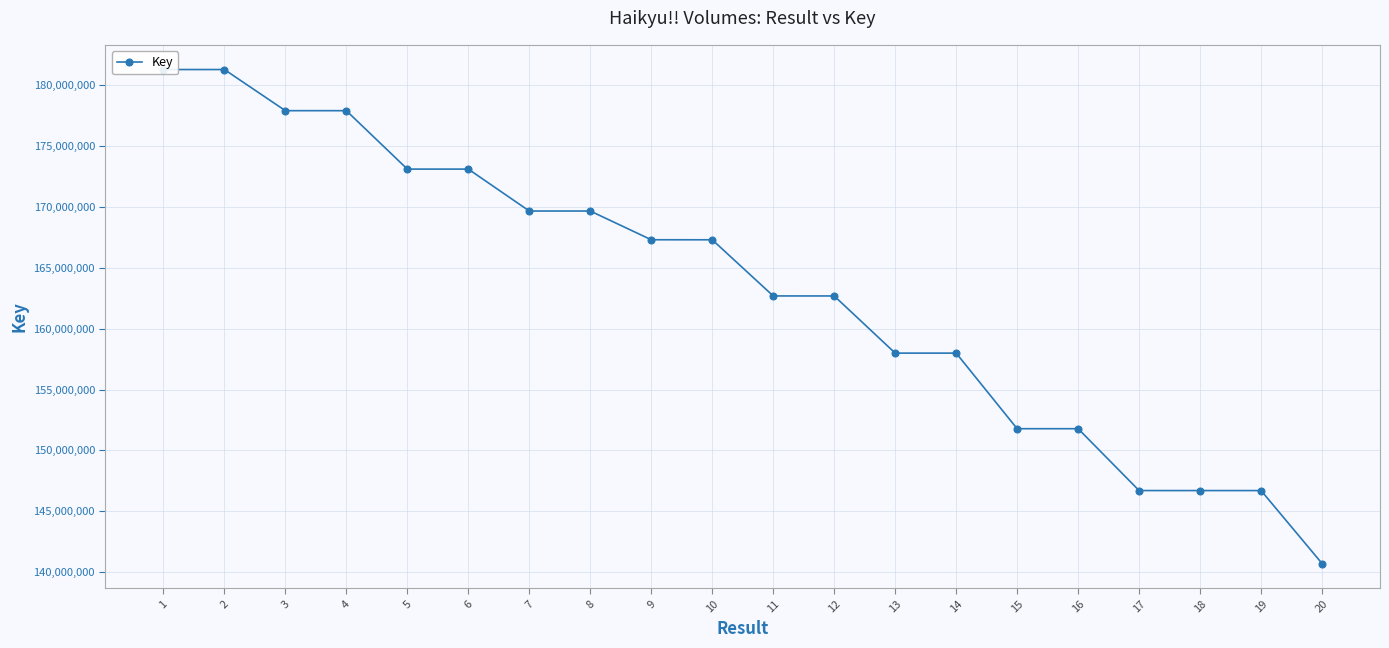

Reading left to right, extract all data points from this chart.

1=181296232	2=181296196	3=177914245	4=177914572	5=173113884	6=173113848	7=169667985	8=169667949	9=167307606	10=167304177	11=162689601	12=162687939	13=157990247	14=157990169	15=151778958	16=151778915	17=146695140	18=146693808	19=146694061	20=140700227